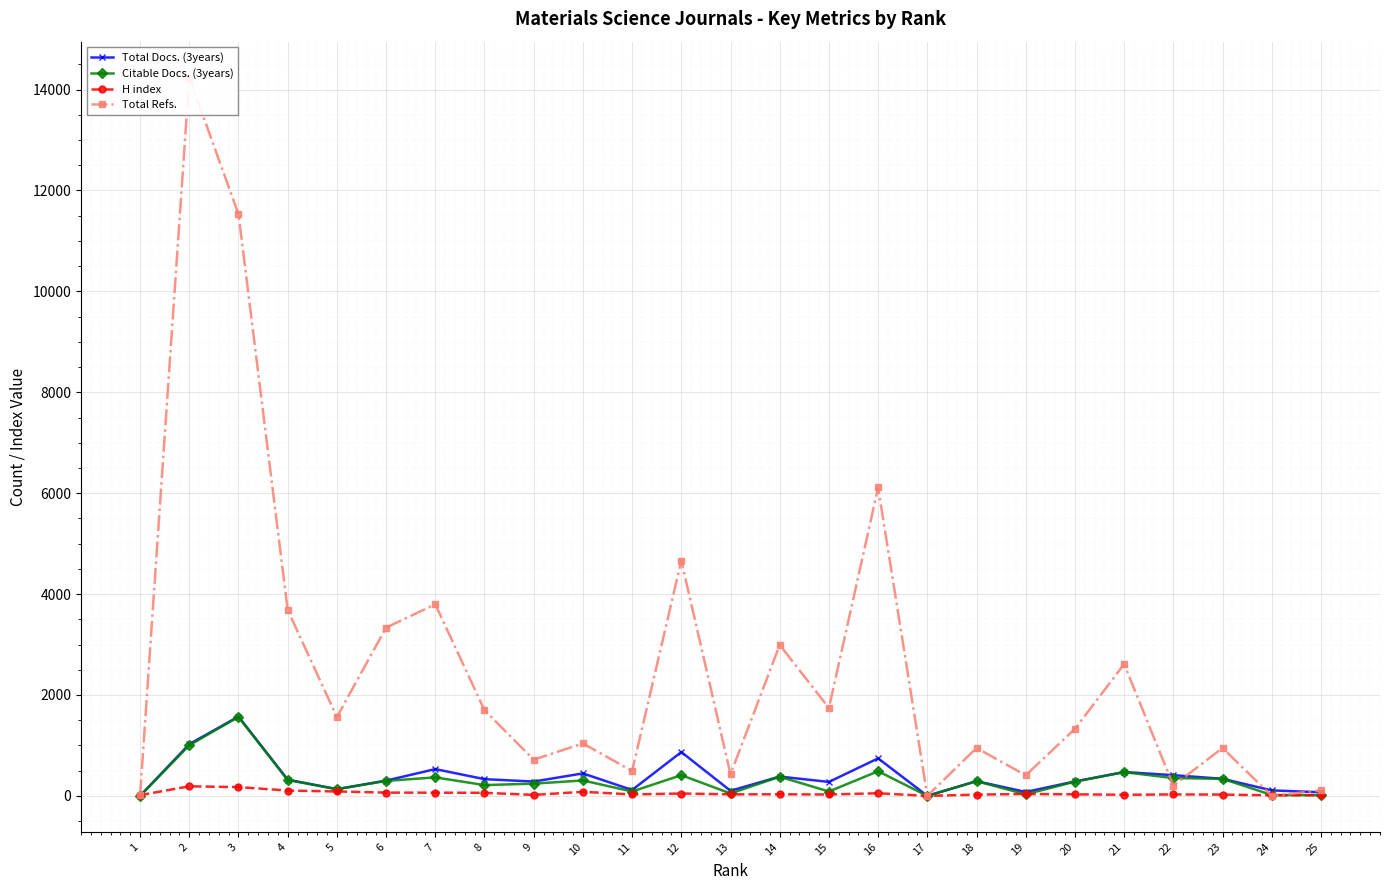

What are all the series names shown in the legend?

Total Docs. (3years), Citable Docs. (3years), H index, Total Refs.